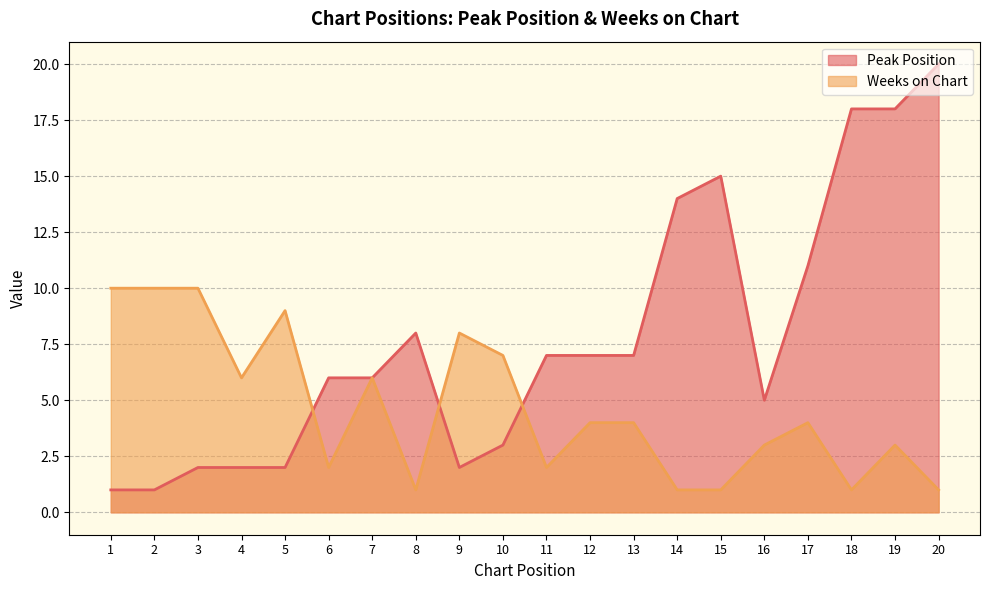

The value of Weeks on Chart at 15 is 1. True or false?

True